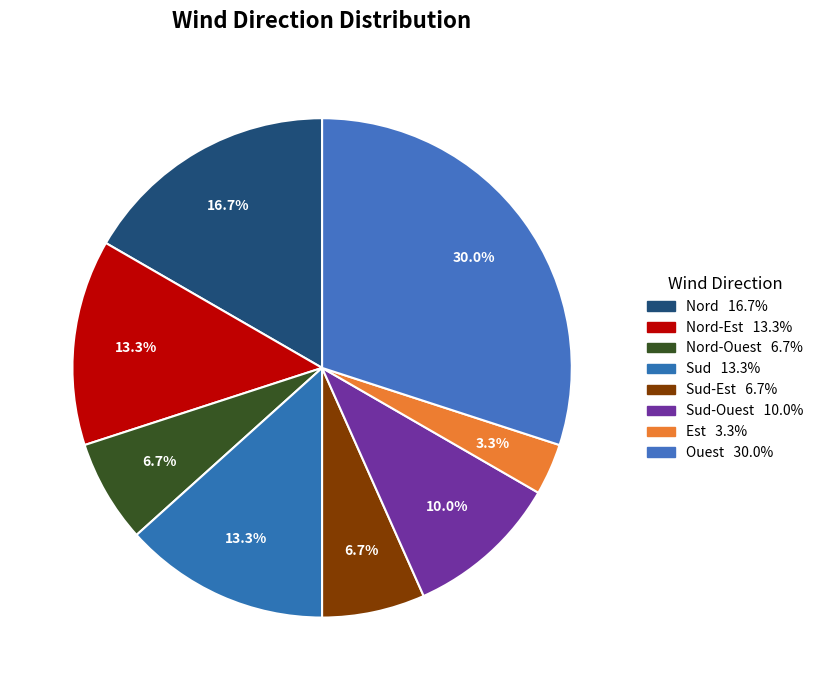

What is the smallest slice in the pie chart?

Est